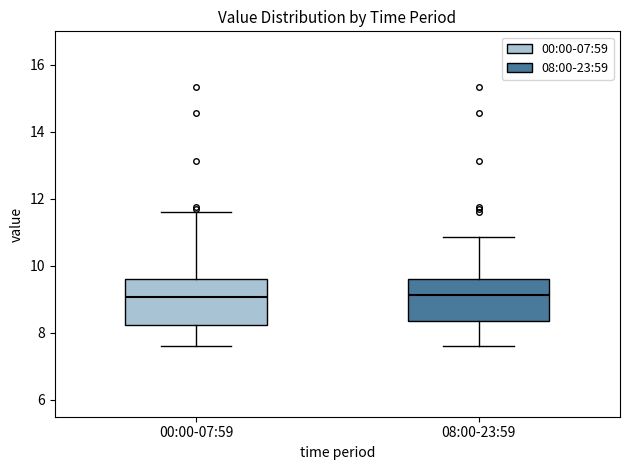

Where is the lower edge of the box for 00:00-07:59 on the y-axis? The values are not printed on the chart, so give them approximately, as read against the axis.

8.2